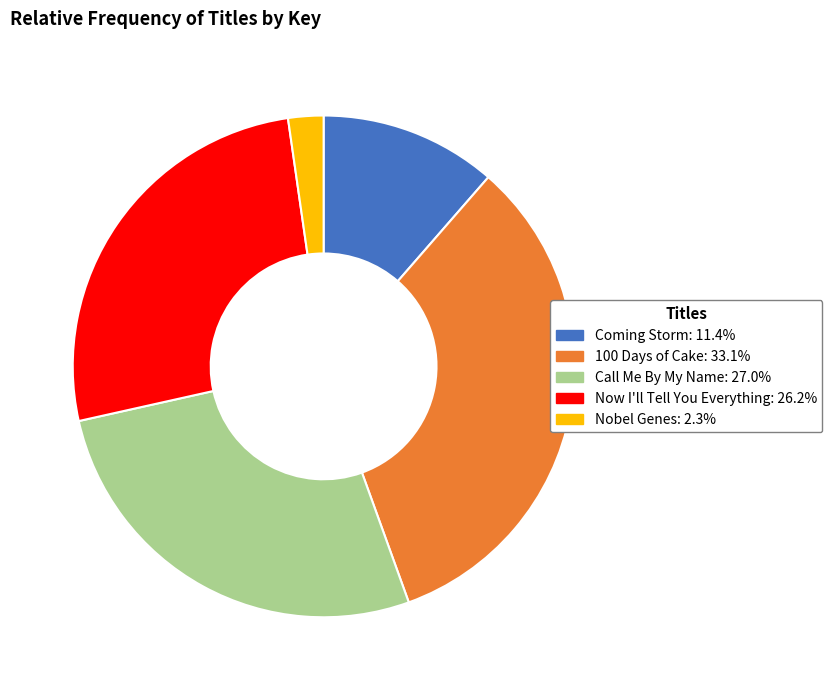

Rank the categories by value from lowest to highest.

Nobel Genes, Coming Storm, Now I'll Tell You Everything, Call Me By My Name, 100 Days of Cake